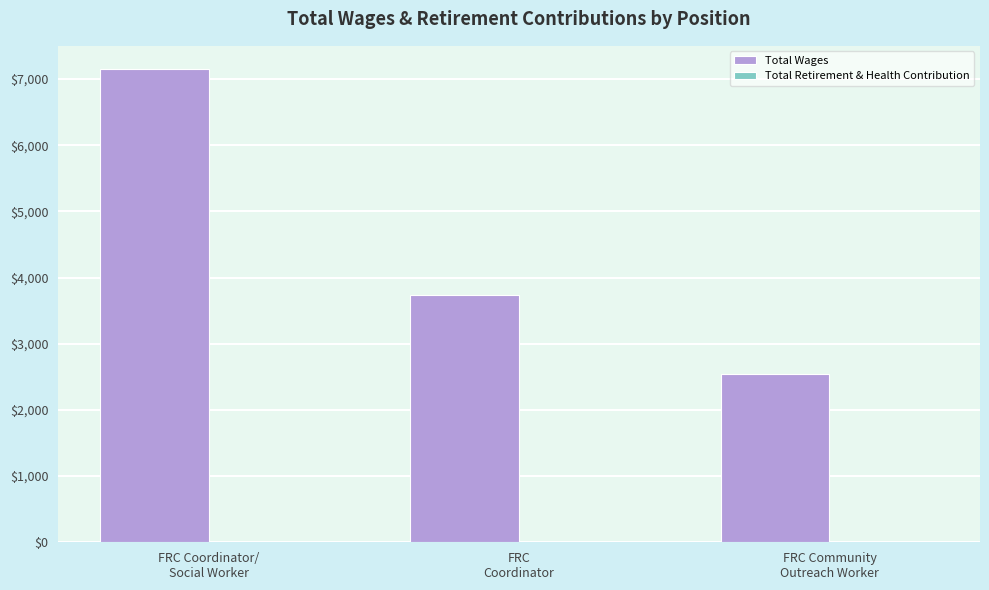

What is the value of the 2nd bar from the left?

3736